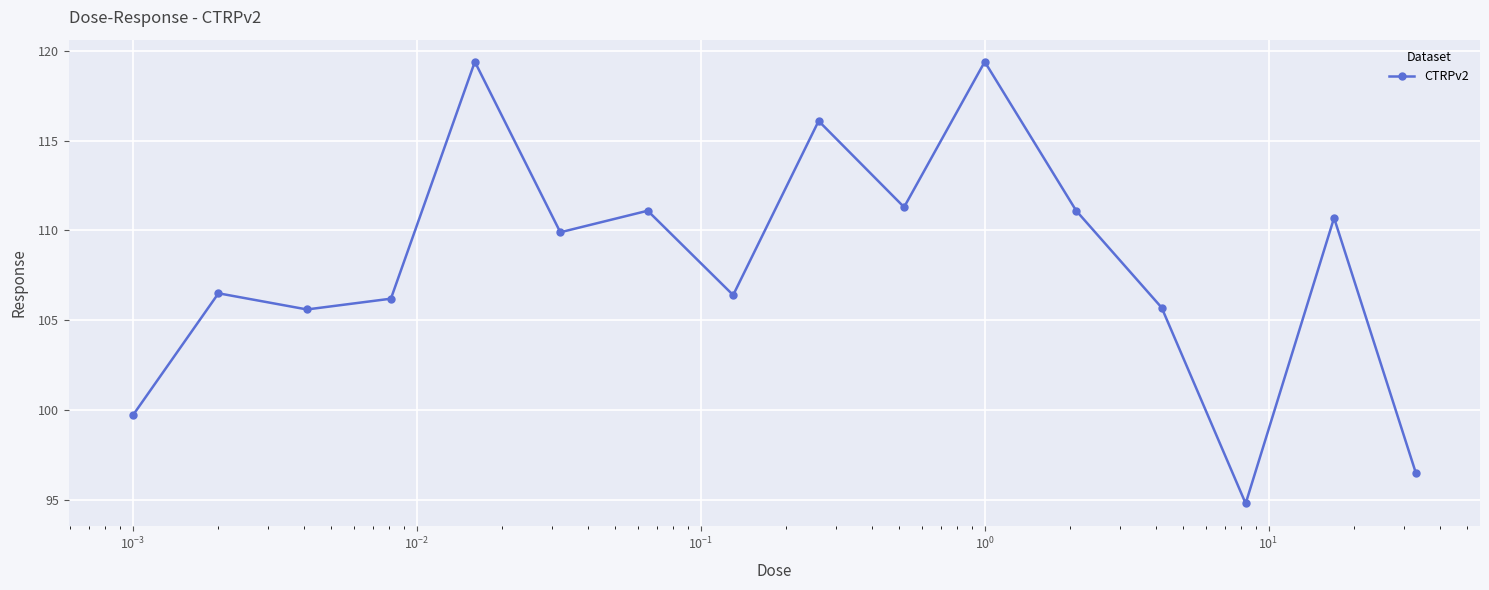

What is the smallest value displayed?

94.8